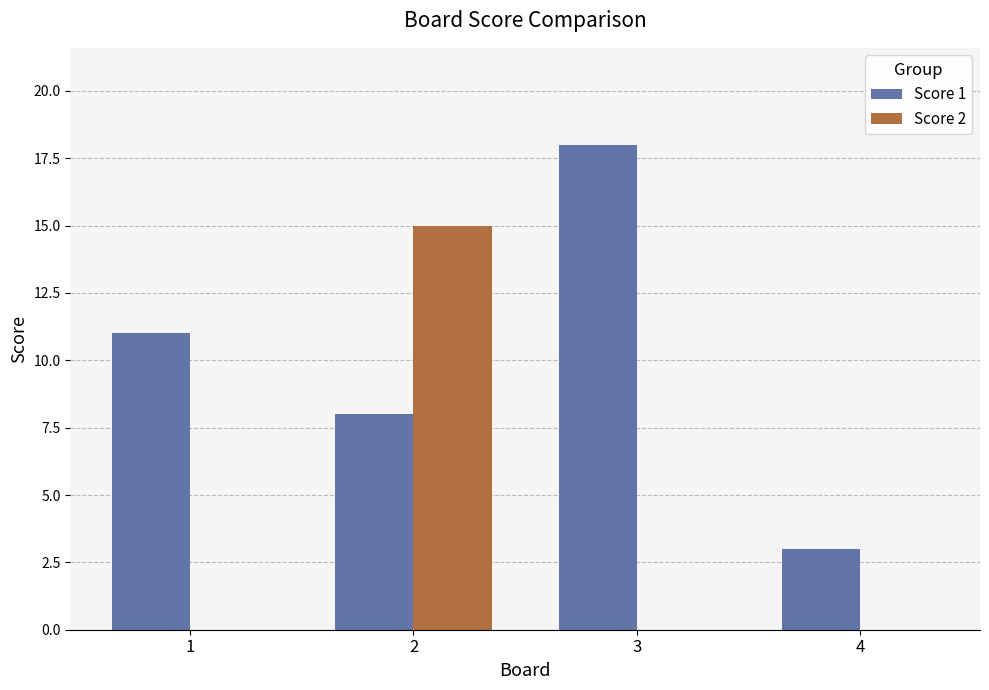

Which series has the largest total across all categories?

Score 1